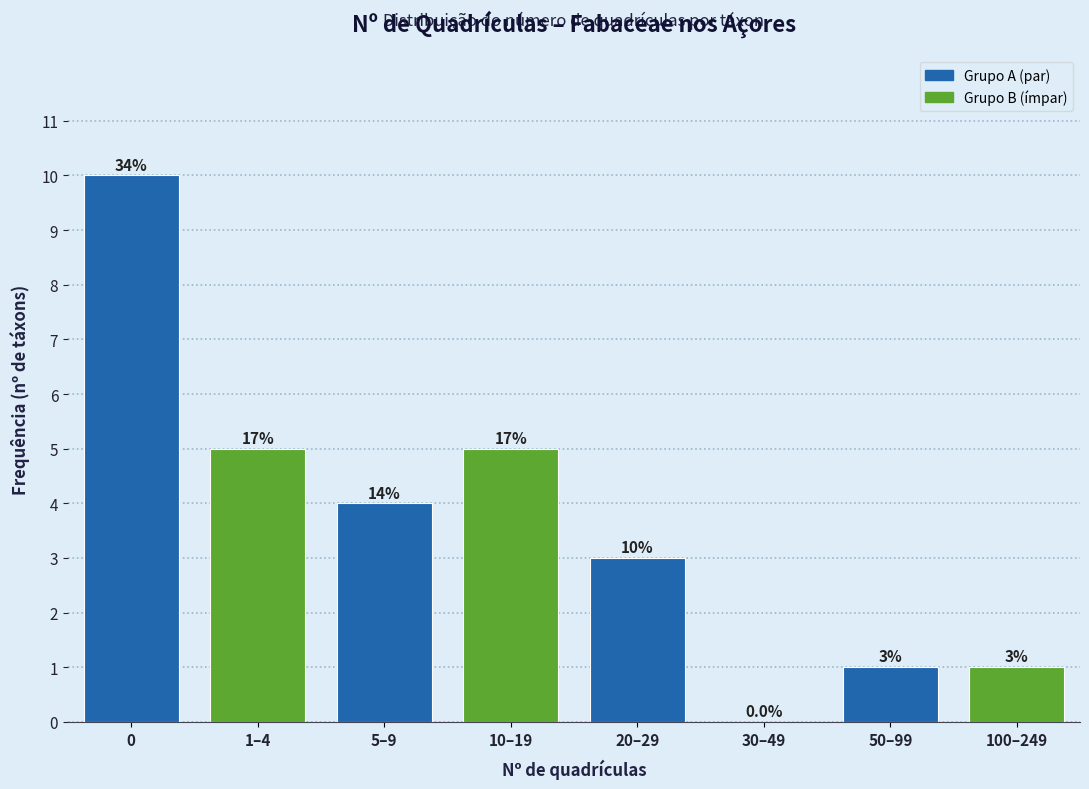

Reading left to right, extract all data points from this chart.

0=10	1–4=5	5–9=4	10–19=5	20–29=3	30–49=0	50–99=1	100–249=1